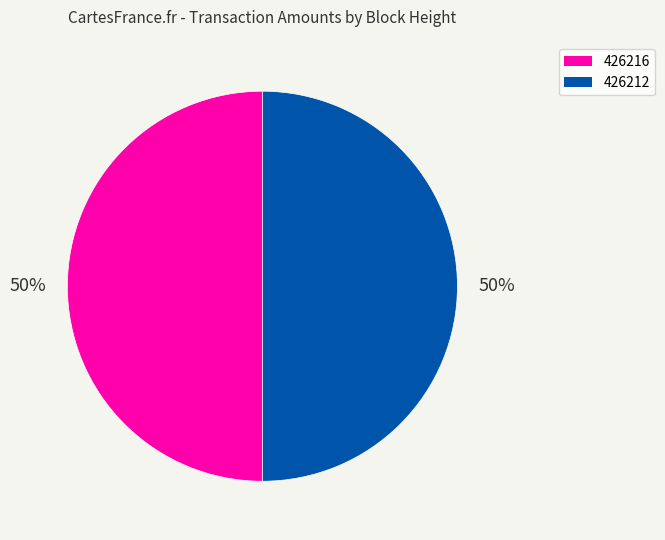

The 426212 slice represents 42% of the pie. True or false?

False